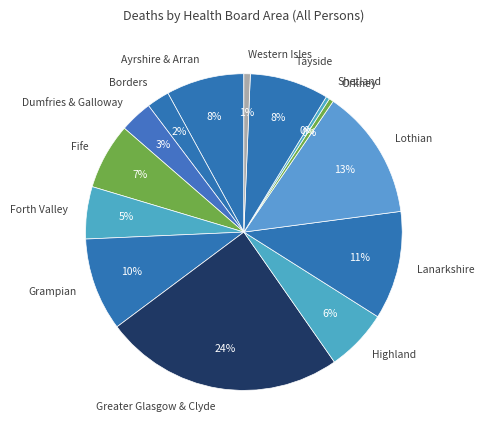

Do Highland and Grampian together represent more than half of the pie?

No